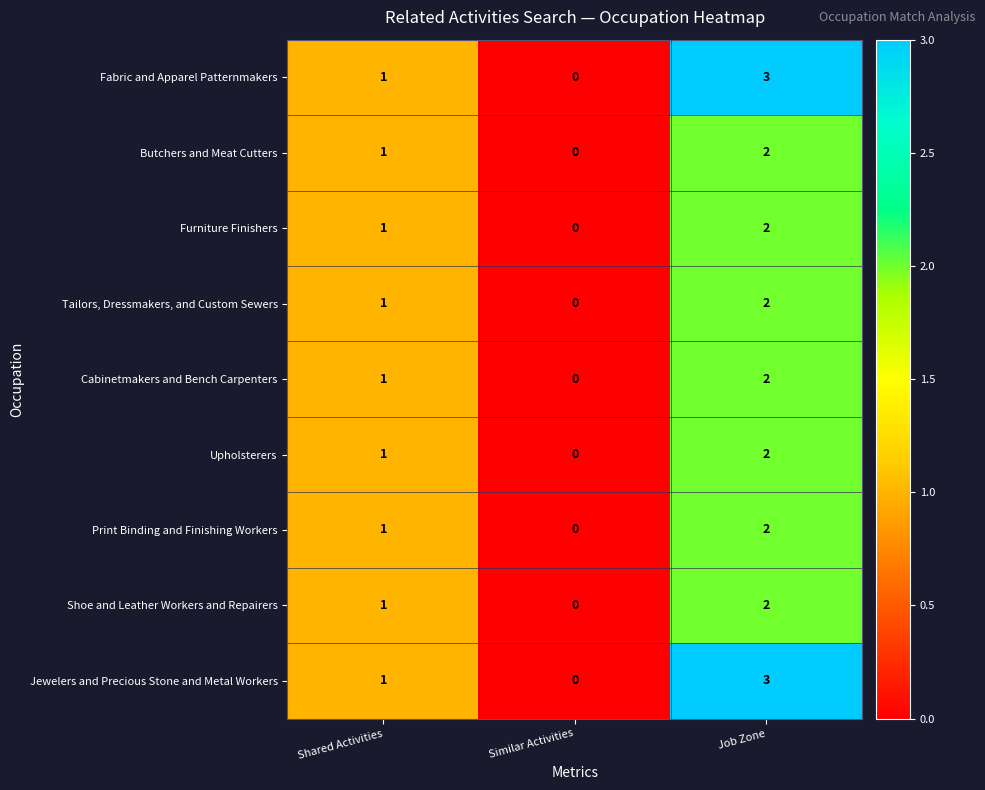

How many categories are shown in the chart?

3